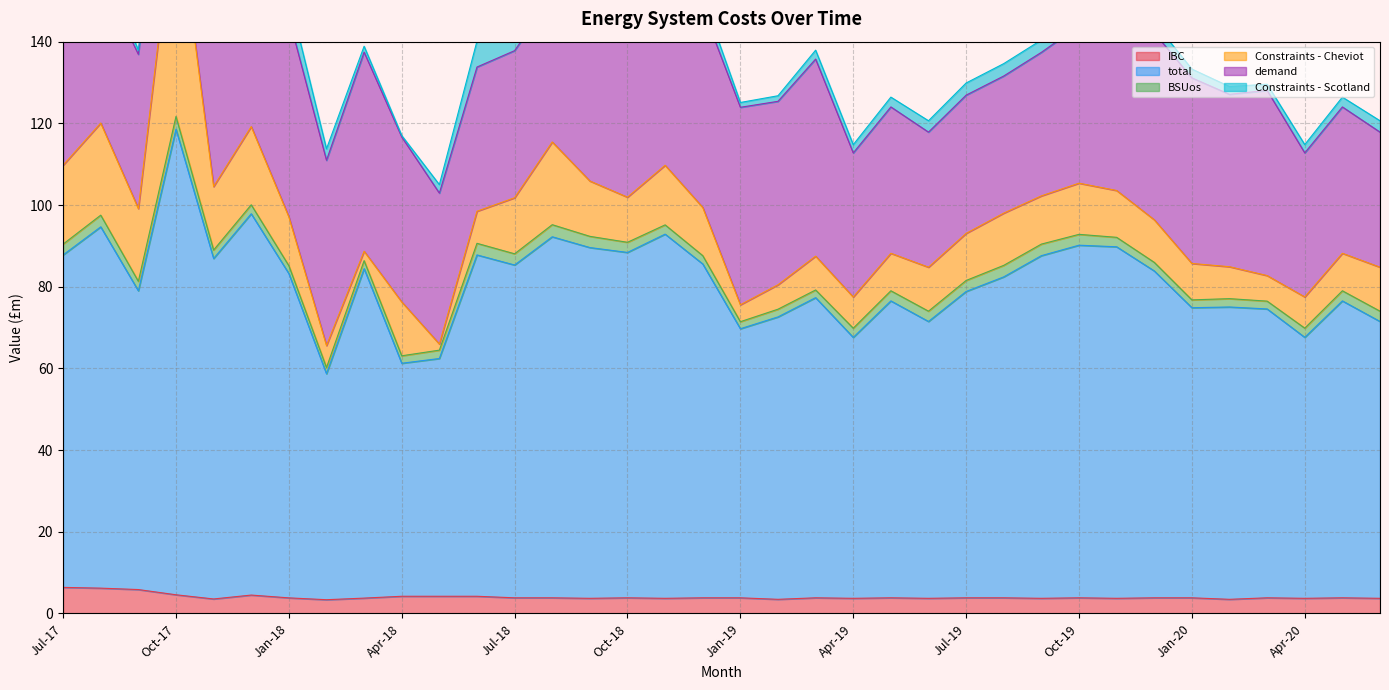

Is the value of Constraints - Scotland at Feb-19 greater than the value of BSUos at Mar-19?

No